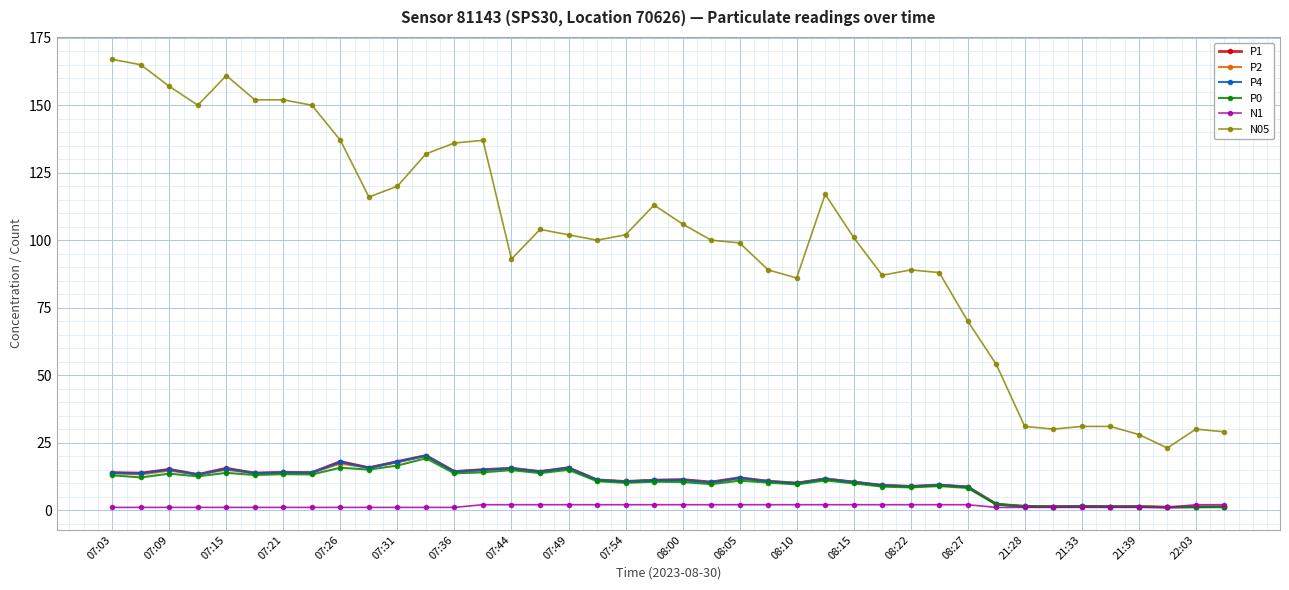

True or false: P0 and N05 cross at least once.

False